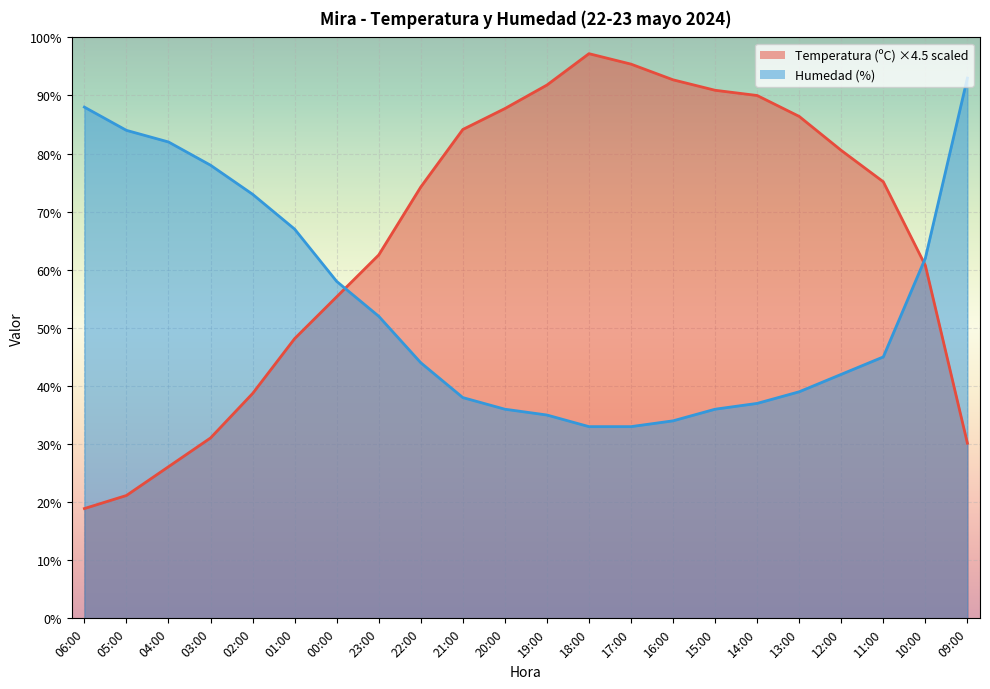

Which series ends up on top after the final intersection of Temperatura (ºC) and Humedad (%)?

Humedad (%)